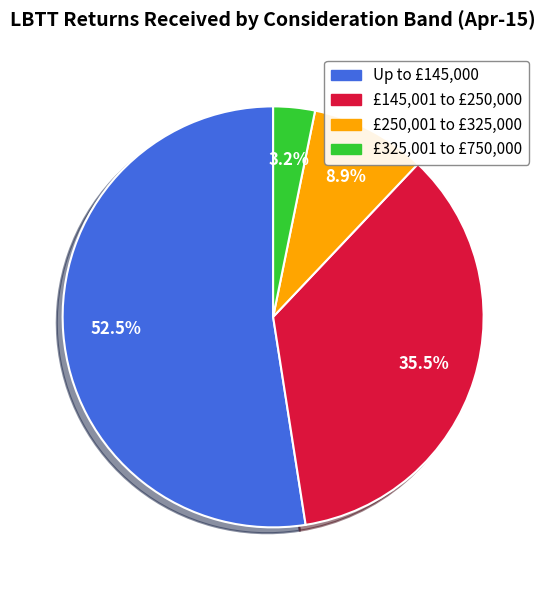

Is there any slice that represents more than half of the pie?

Yes